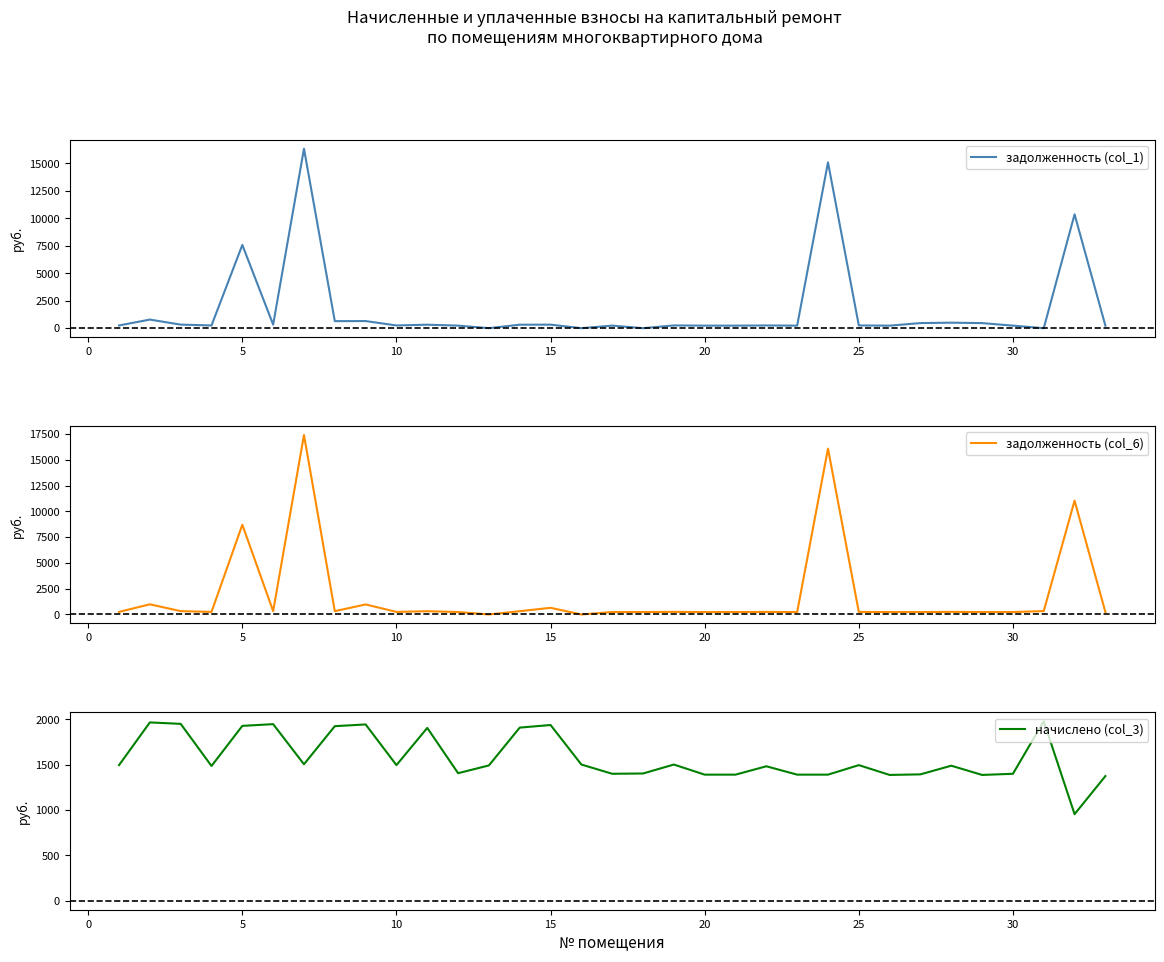

In задолженность (col_1), how many points are higher than both neighbors (excluding endpoints)?

12